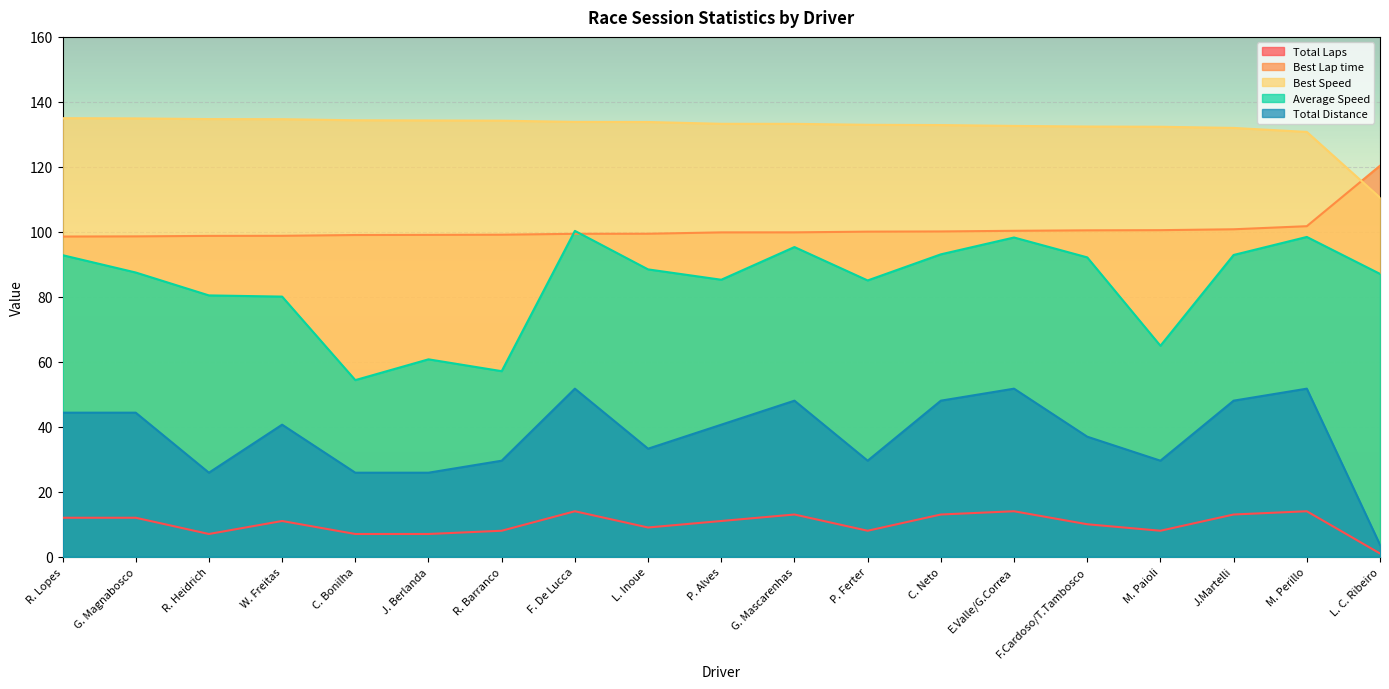

What is the sum of the Best Speed values at W. Freitas and J. Berlanda?

268.9